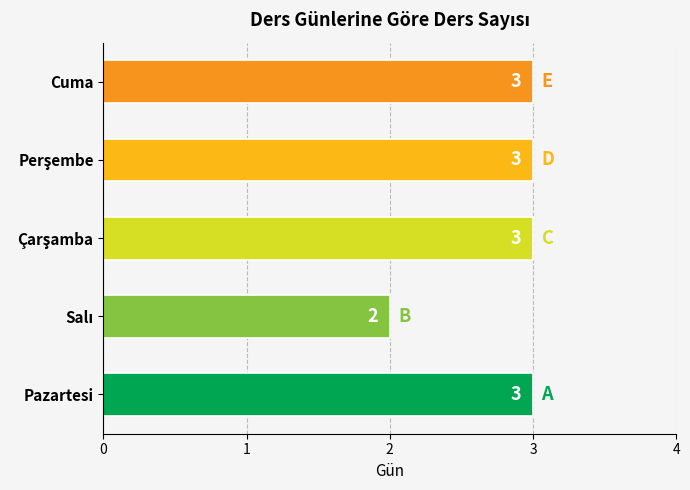

What is the maximum value shown in the chart?

3